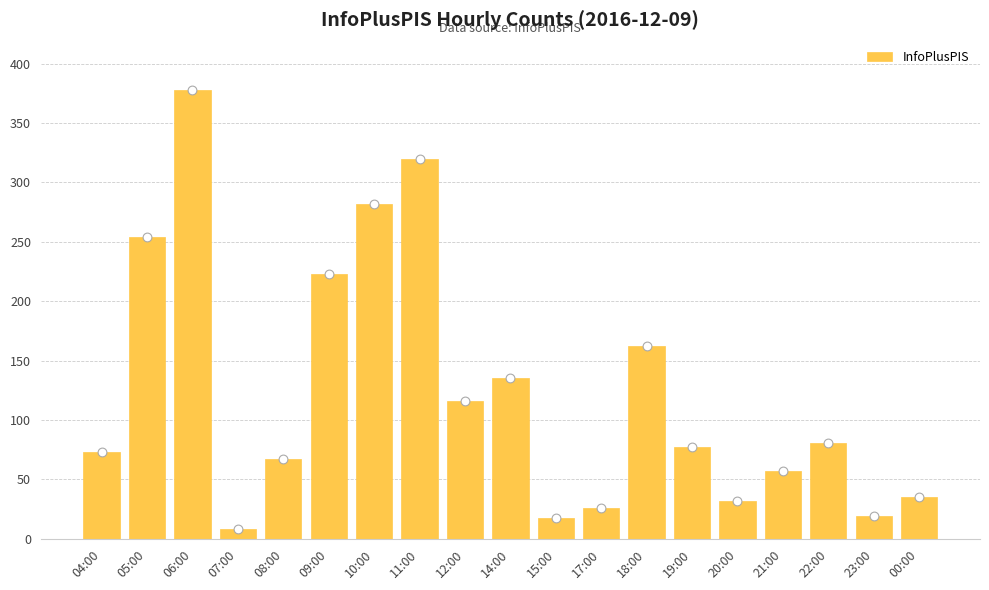

Between 22:00 and 07:00, which is larger?

22:00